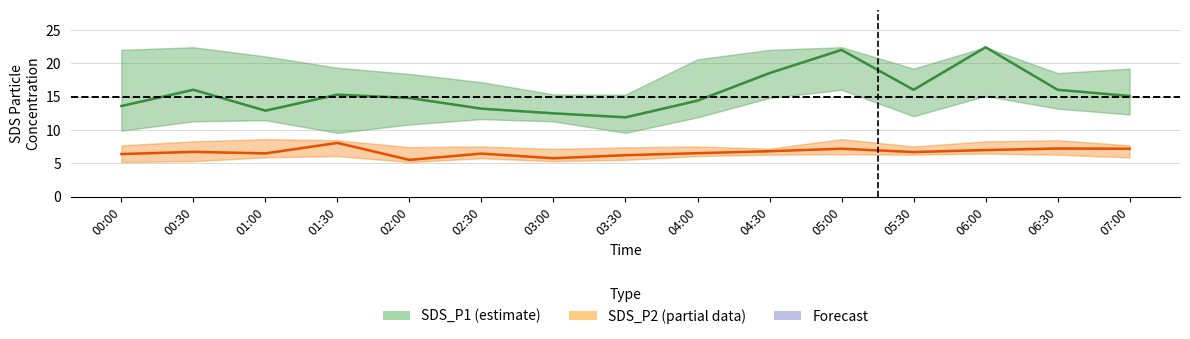

Which series has the largest total across all categories?

SDS_P1 (center)